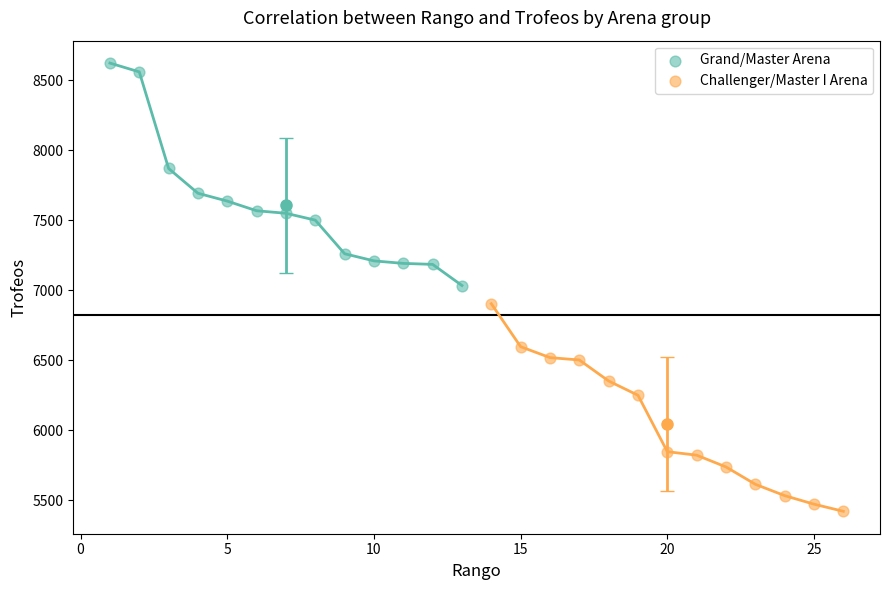

Which series has the widest spread of Y values?

Grand/Master Arena